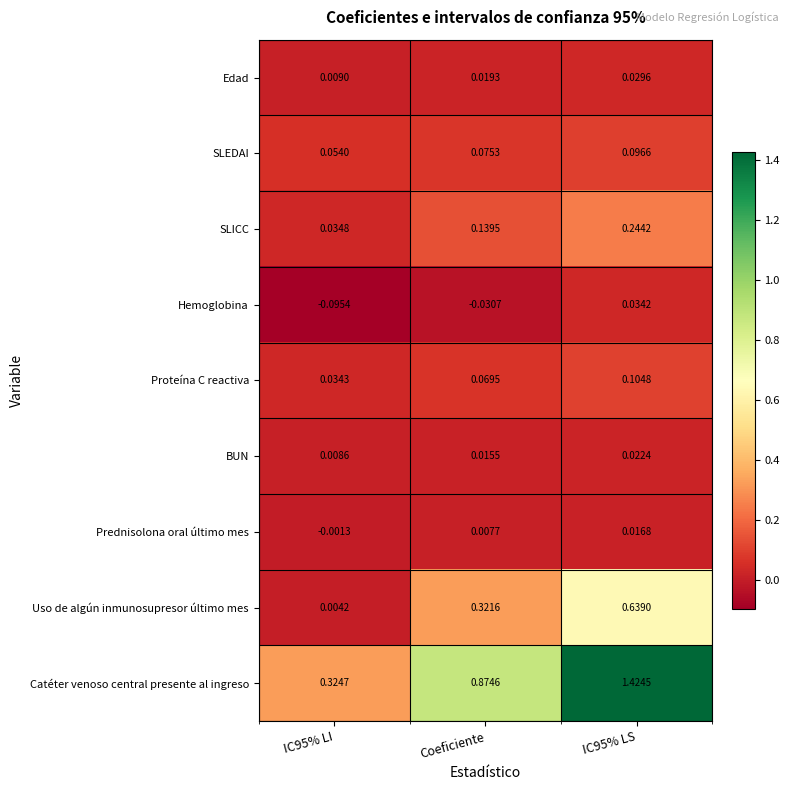

At IC95% LS, list the series in order from largest to smallest.

Catéter venoso central presente al ingreso, Uso de algún inmunosupresor último mes, SLICC, Proteína C reactiva, SLEDAI, Hemoglobina, Edad, BUN, Prednisolona oral último mes